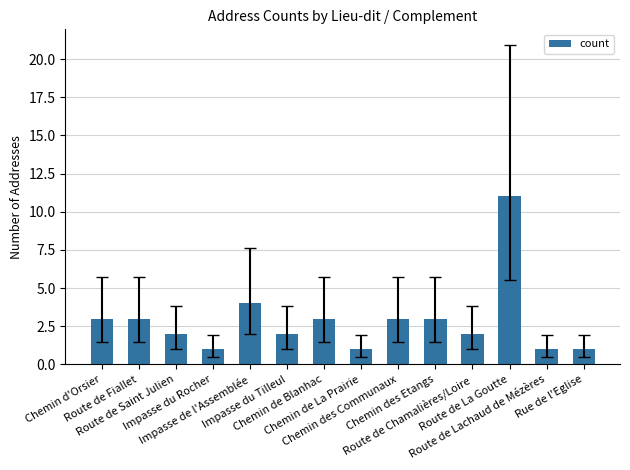

Approximately how many times larger is the value at Route de Saint Julien compared to Rue de l'Eglise?

2.0